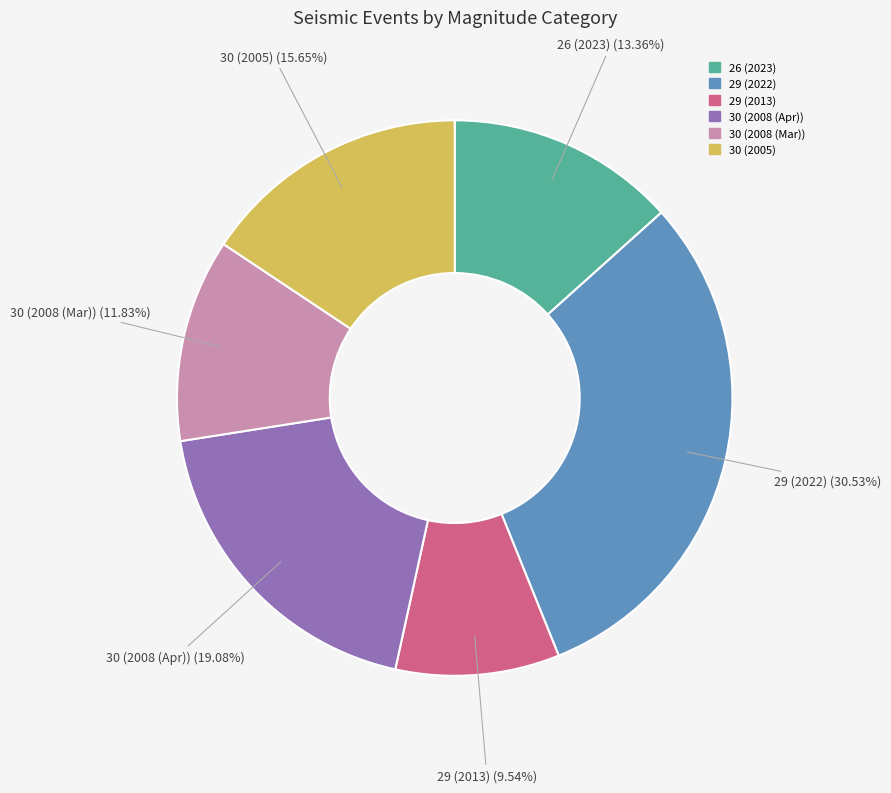

Is 30 (2008 (Apr)) the majority of the pie?

No